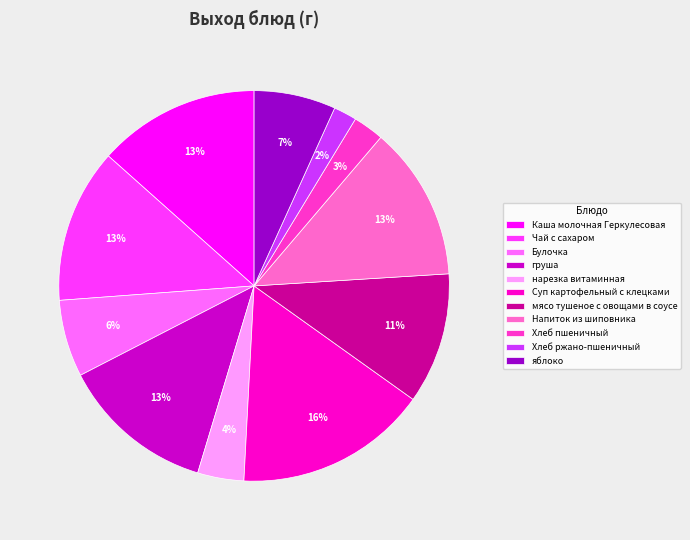

What is the smallest slice in the pie chart?

Хлеб ржано-пшеничный